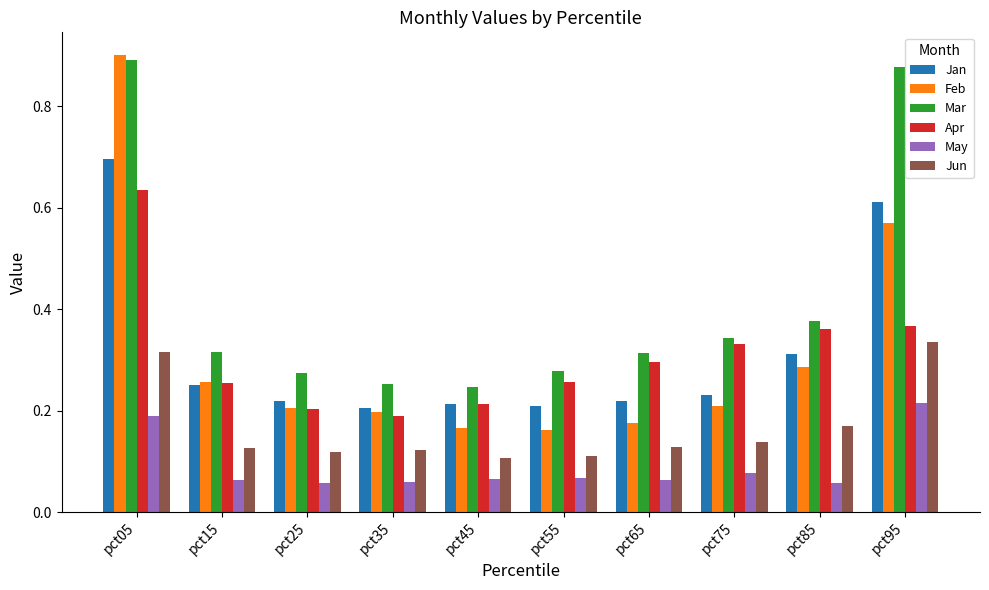

Which series has the largest total across all categories?

Mar